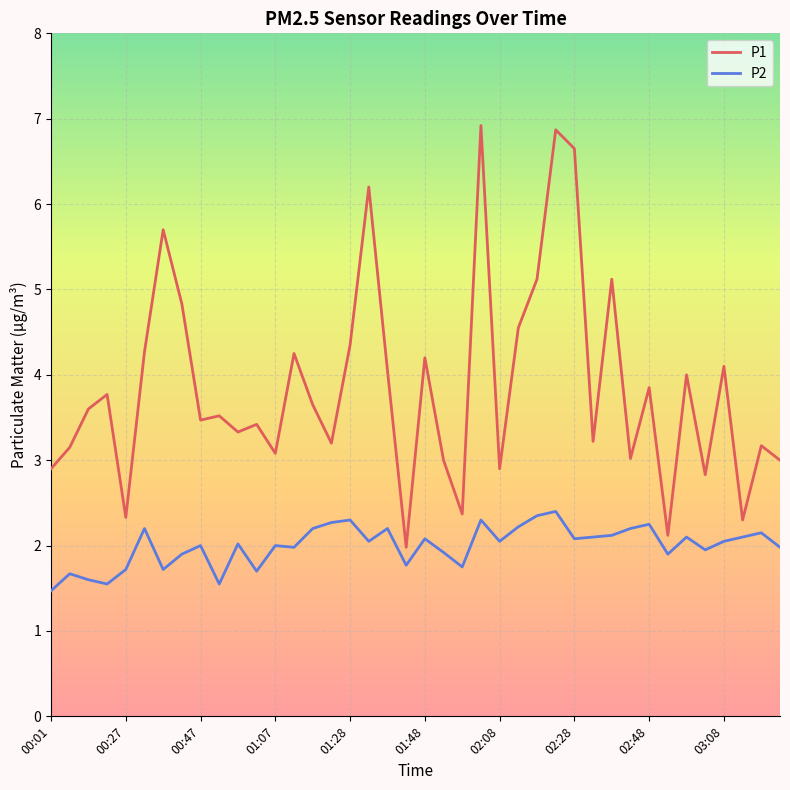

True or false: P1 and P2 intersect in this chart.

False